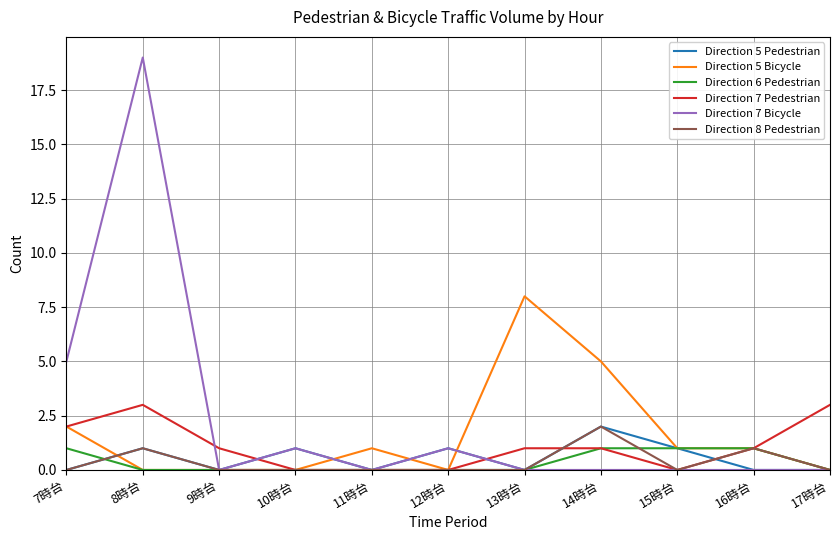

What is the maximum value for Direction 7 Pedestrian?

3